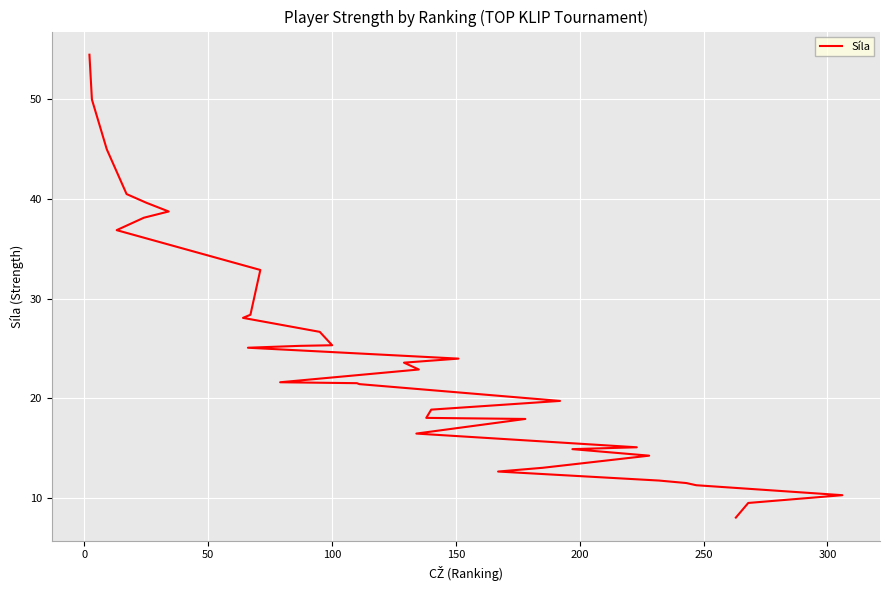

The value at 300 is 58.7. True or false?

False